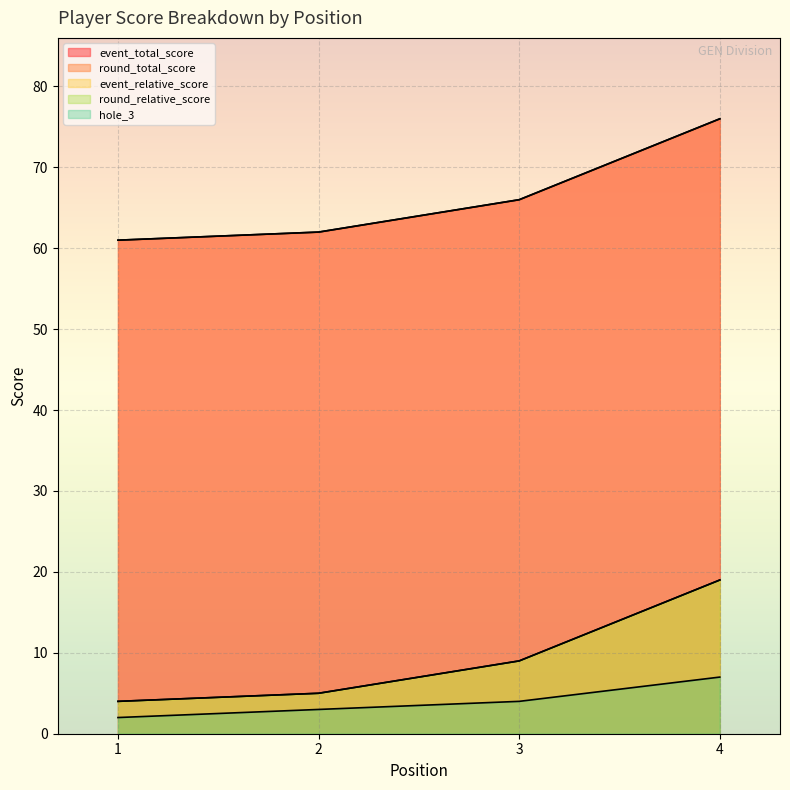

What is the sum of the event_total_score values at 4 and 3?

142